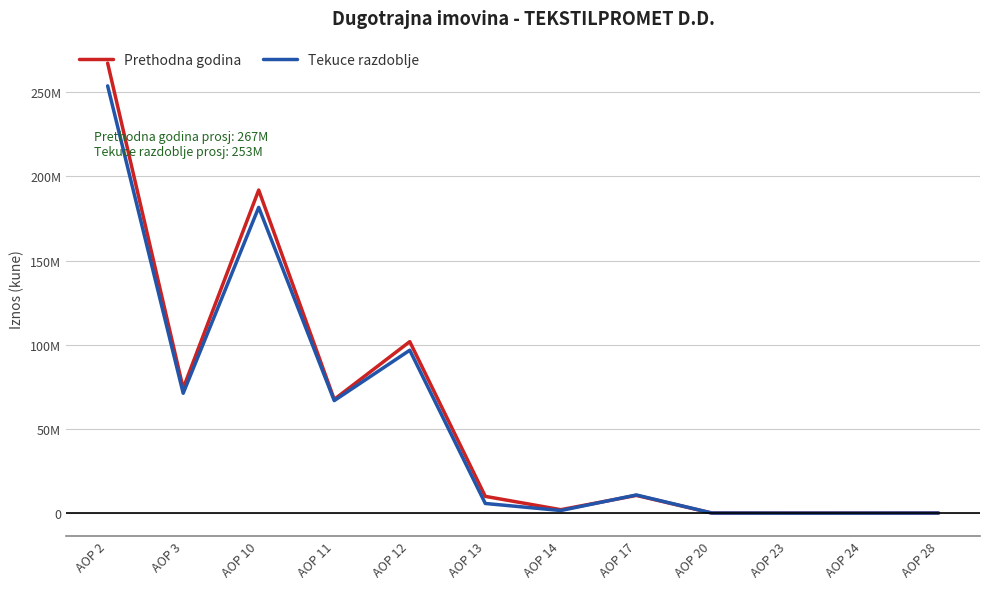

At which category is the sum across all series the highest?

AOP 2